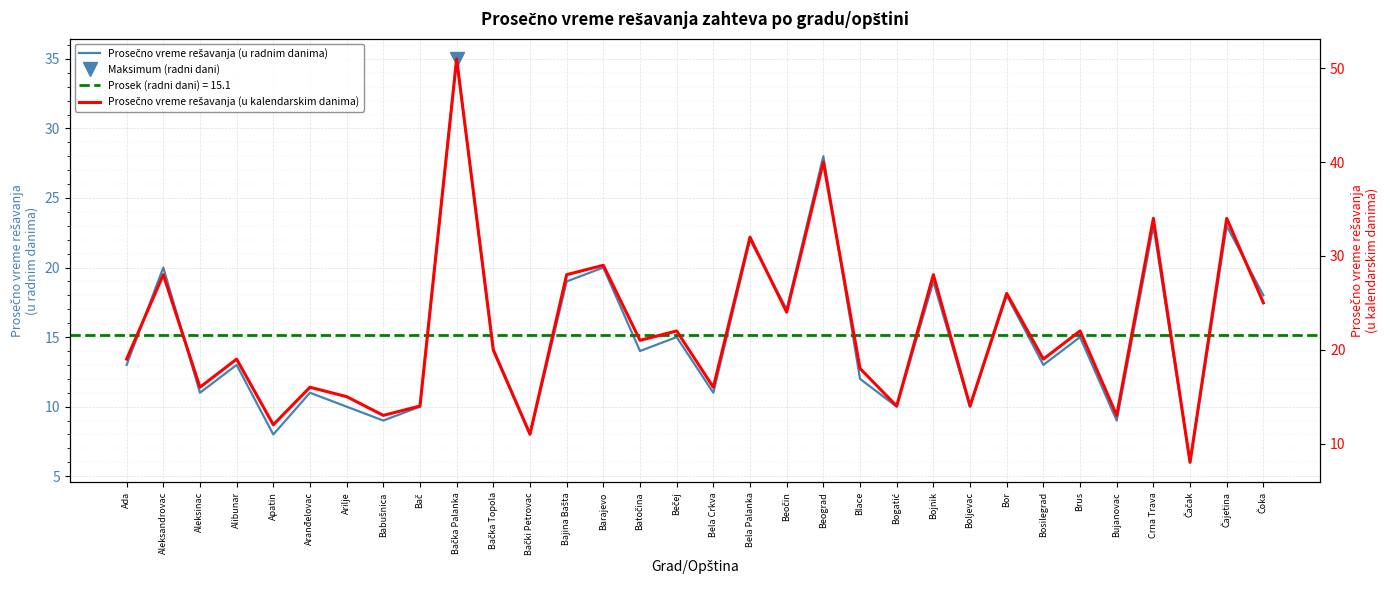

True or false: Prosečno vreme rešavanja (u radnim danima) and Prosečno vreme rešavanja (u kalendarskim danima) intersect in this chart.

False